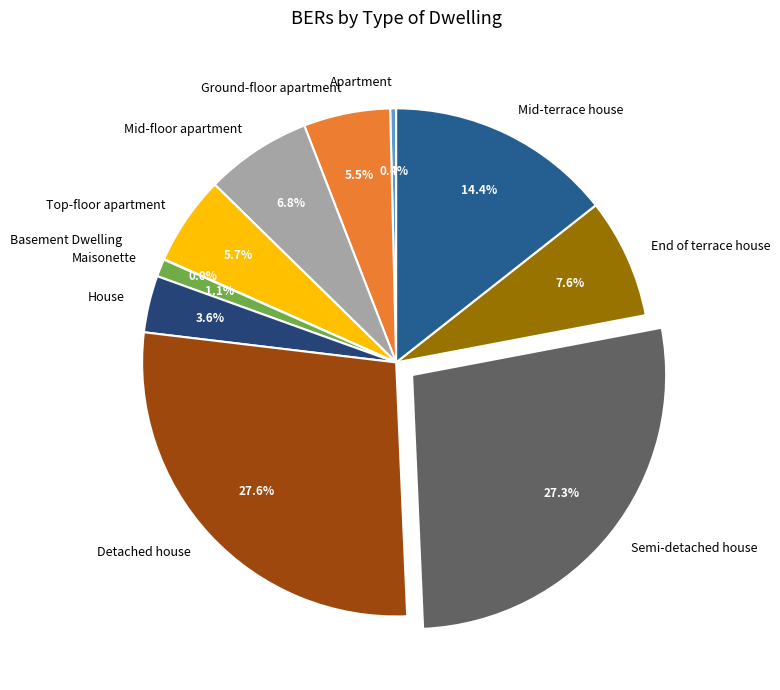

To the nearest percent, what is the combined percentage of Mid-terrace house and Maisonette?

16%